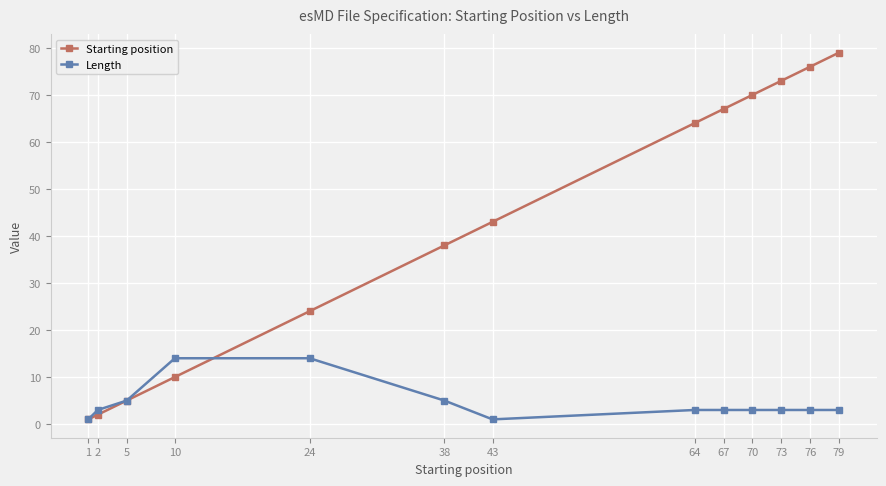

List the series in order of their overall mean, highest first.

Starting position, Length